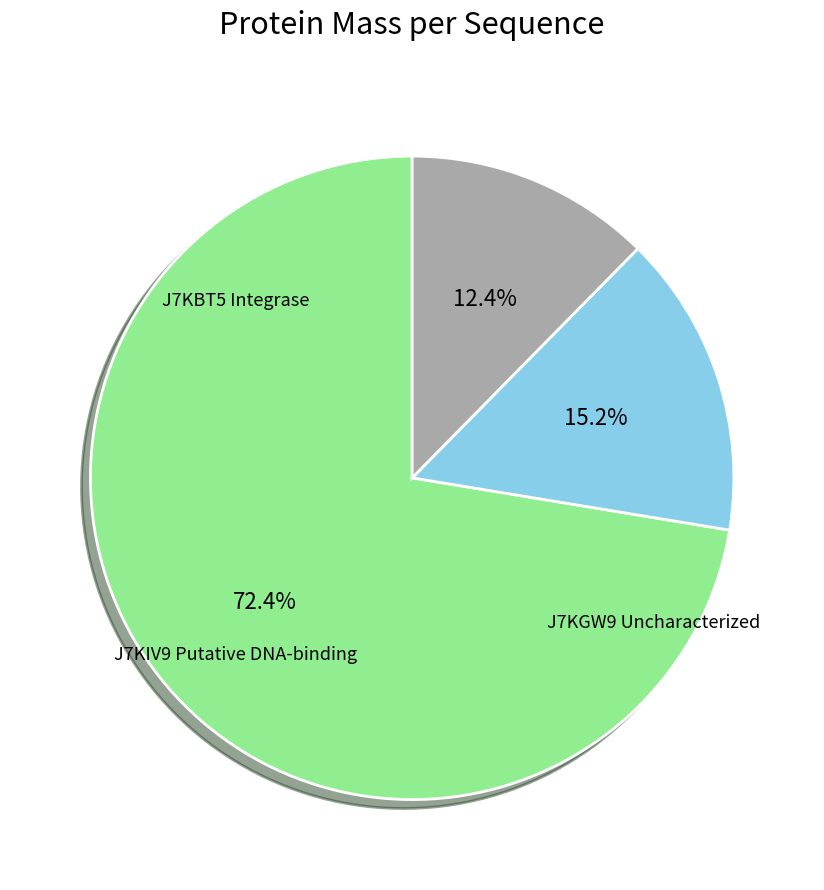

Is there any slice that represents more than half of the pie?

Yes